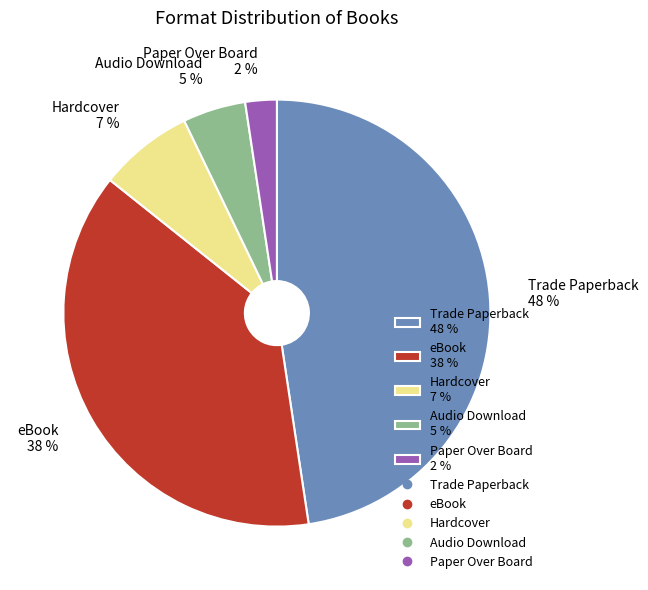

Which has a higher value, Hardcover 7 % or eBook 38 %?

eBook 38 %